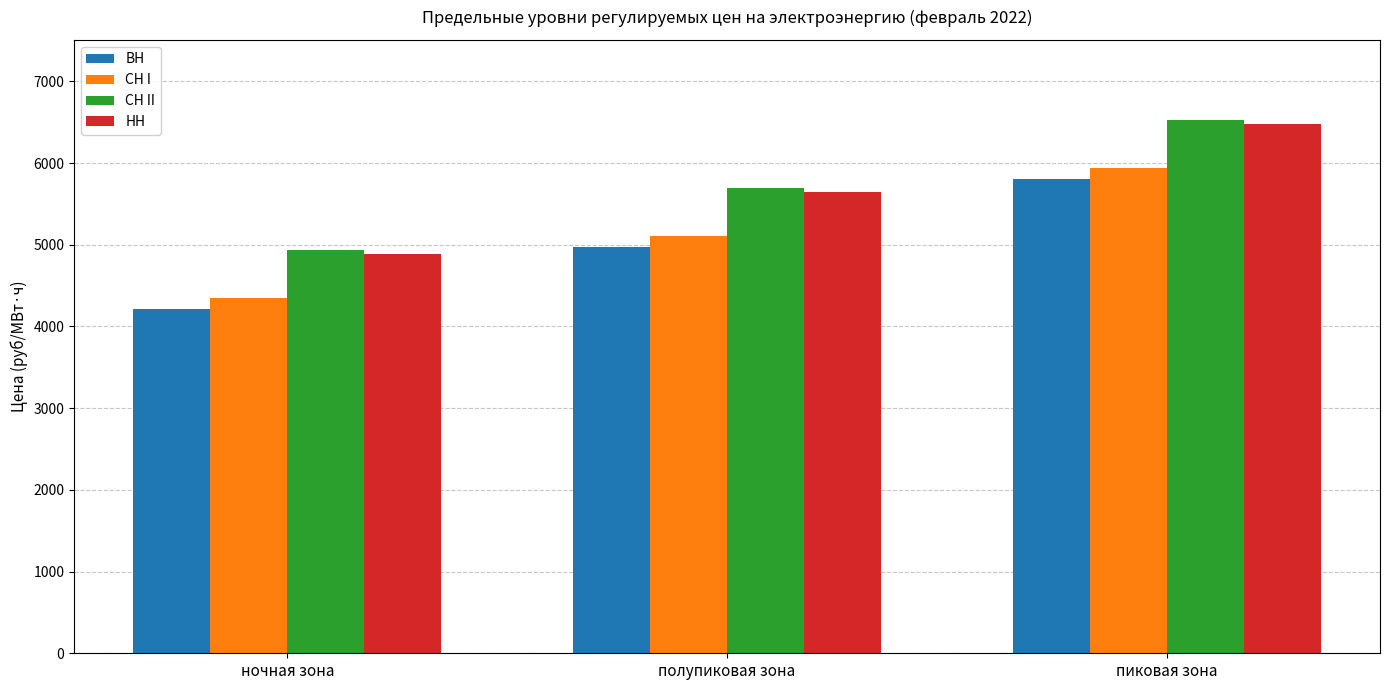

What is the lowest value of the НН series?

4886.6